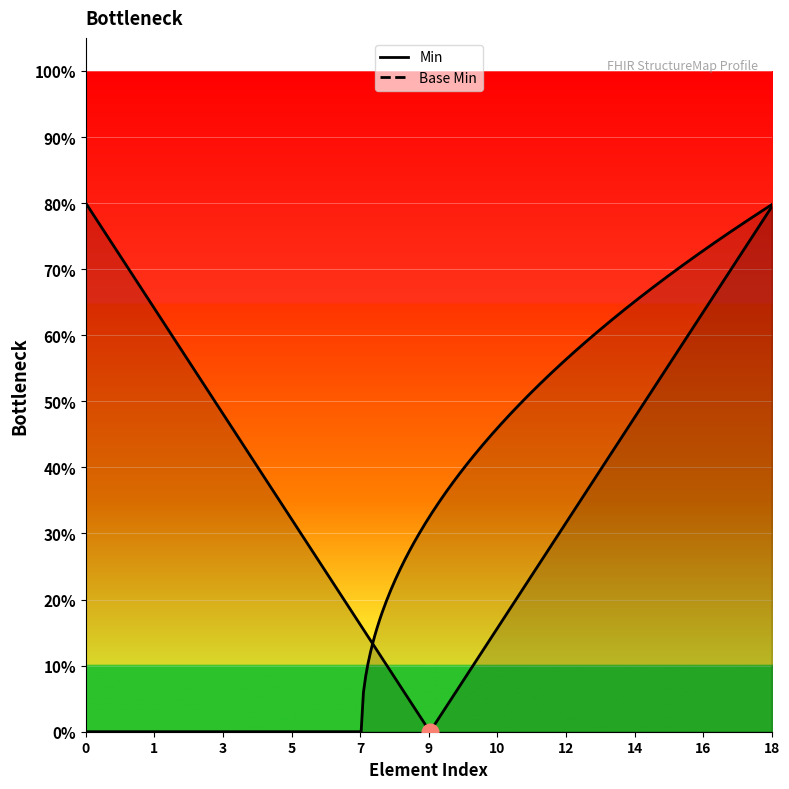

What is the difference between the second highest and second lowest values in the Min series?

1